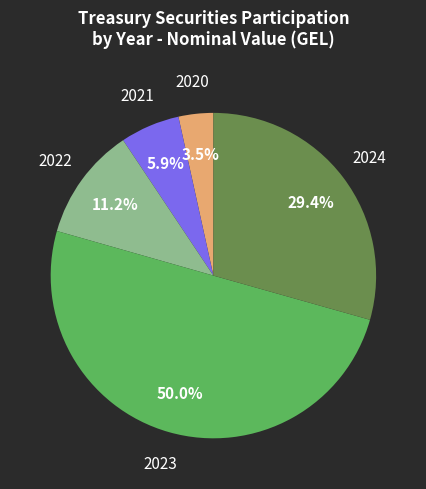

To the nearest percent, what is the average slice percentage?

20%